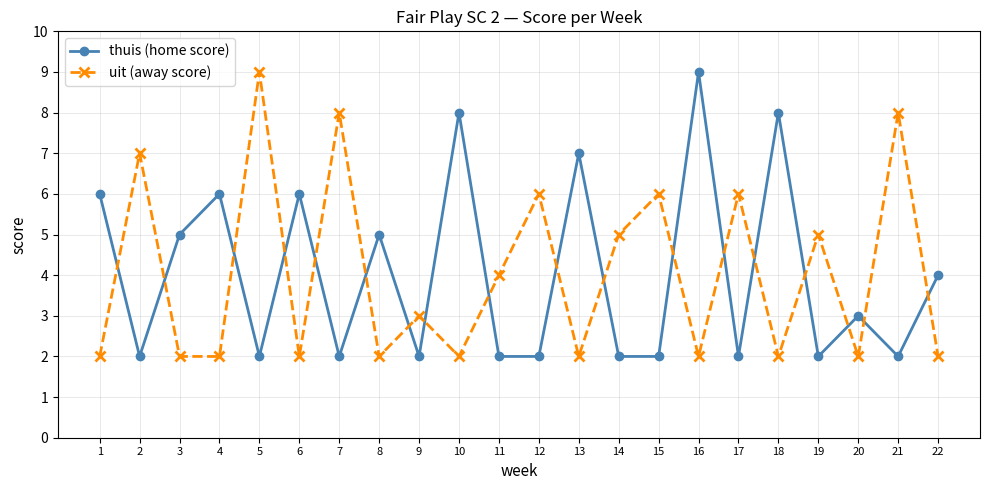

What are all the series names shown in the legend?

thuis (home score), uit (away score)